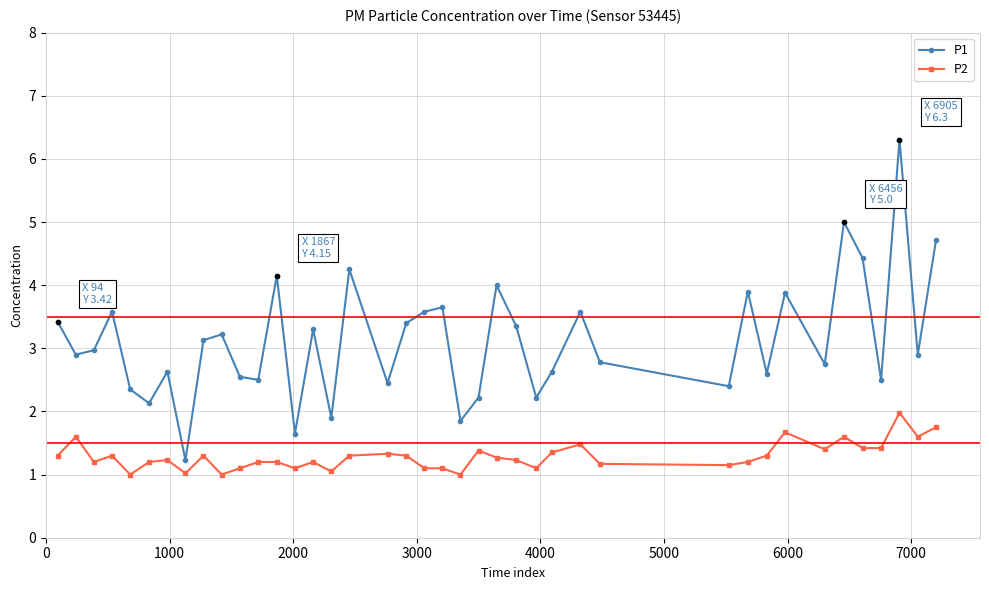

True or false: P2 and P1 cross at least once.

False